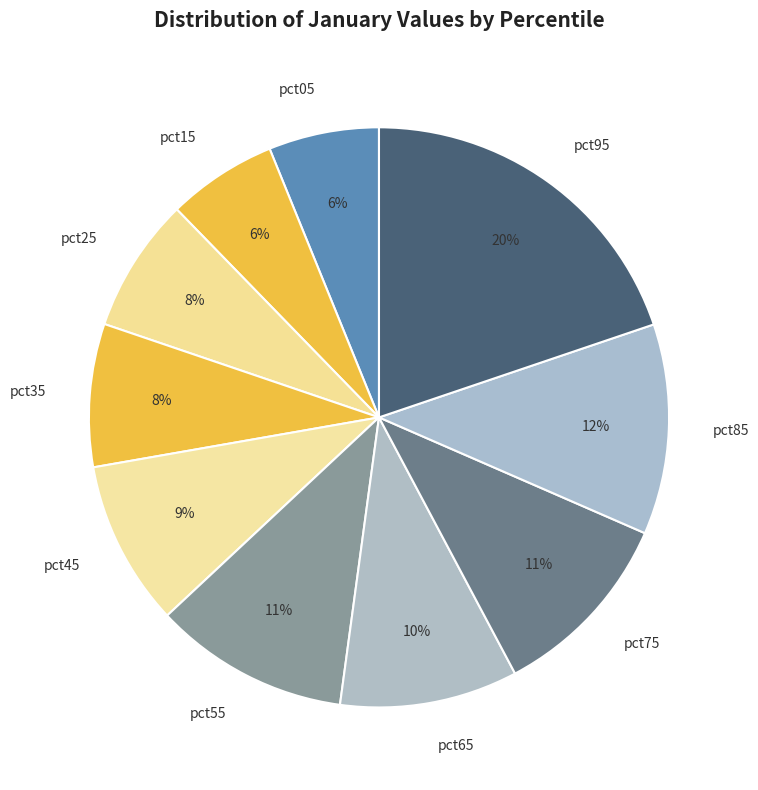

Is pct25 the majority of the pie?

No